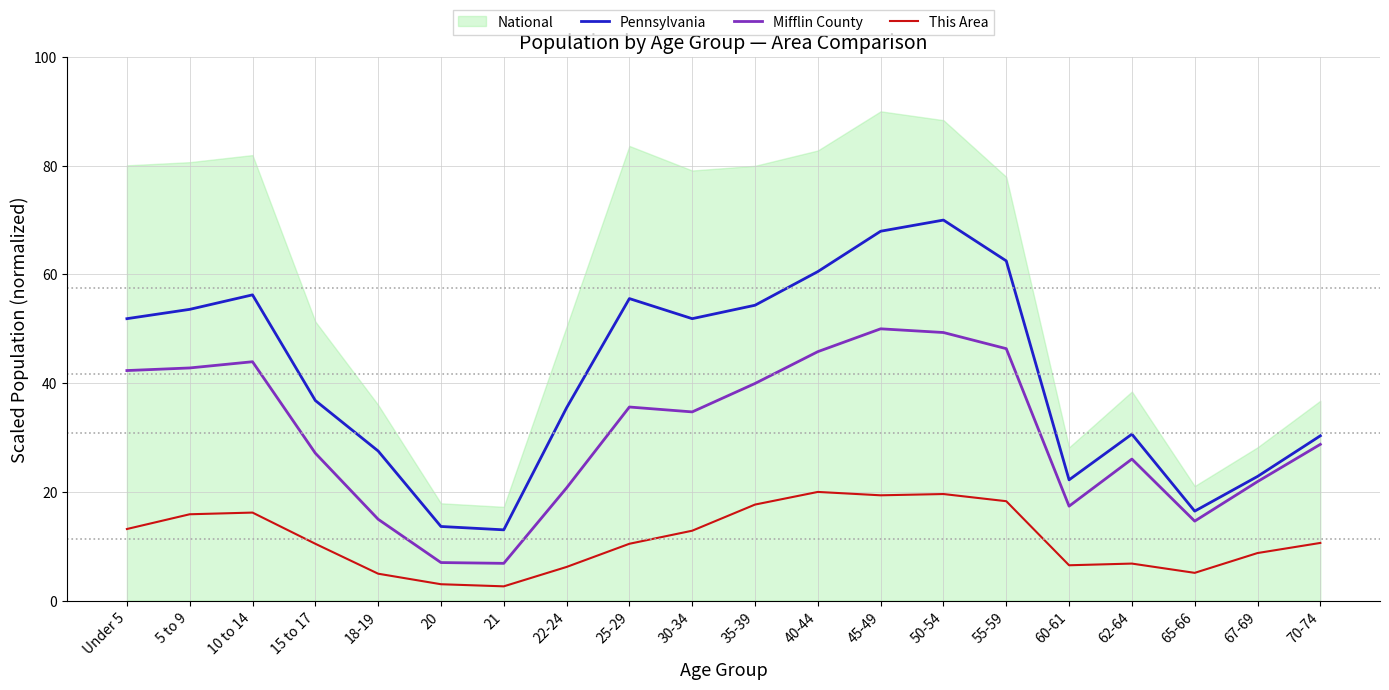

The Mifflin County series shows 62.2 at Under 5. True or false?

False